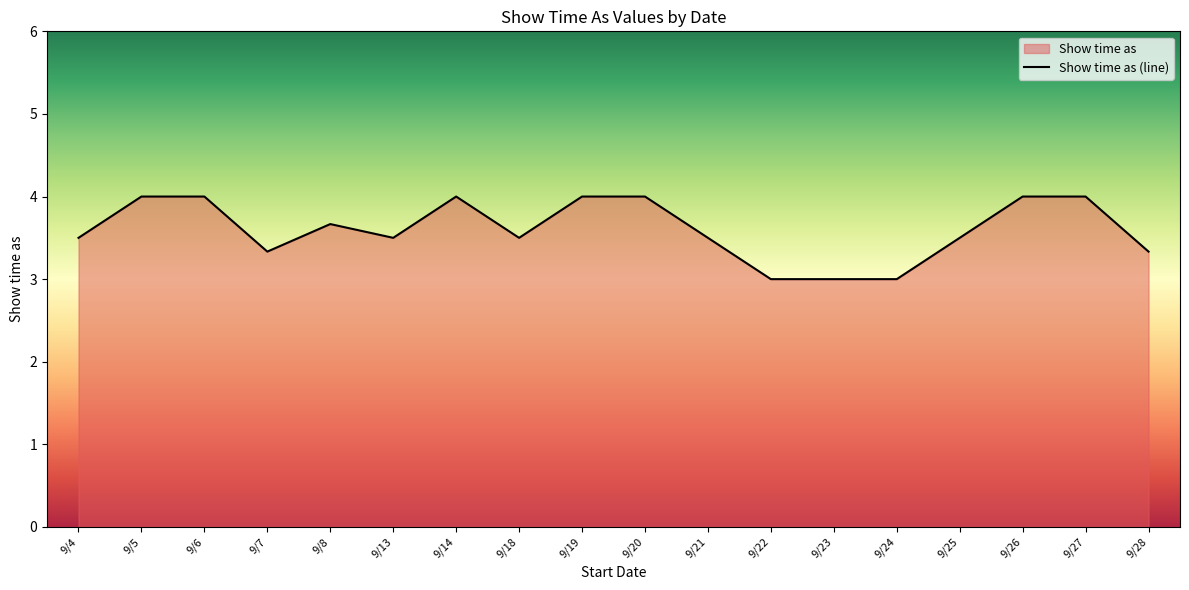

Rank the categories by value from highest to lowest.

9/5, 9/6, 9/14, 9/19, 9/20, 9/26, 9/27, 9/8, 9/4, 9/13, 9/18, 9/21, 9/25, 9/7, 9/28, 9/22, 9/23, 9/24